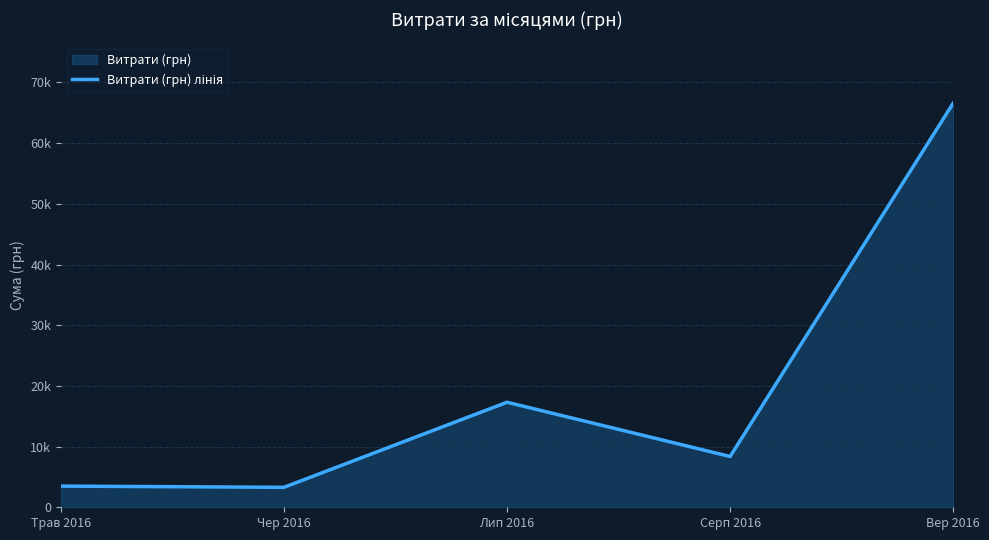

What is the sum of all values?

99040.7